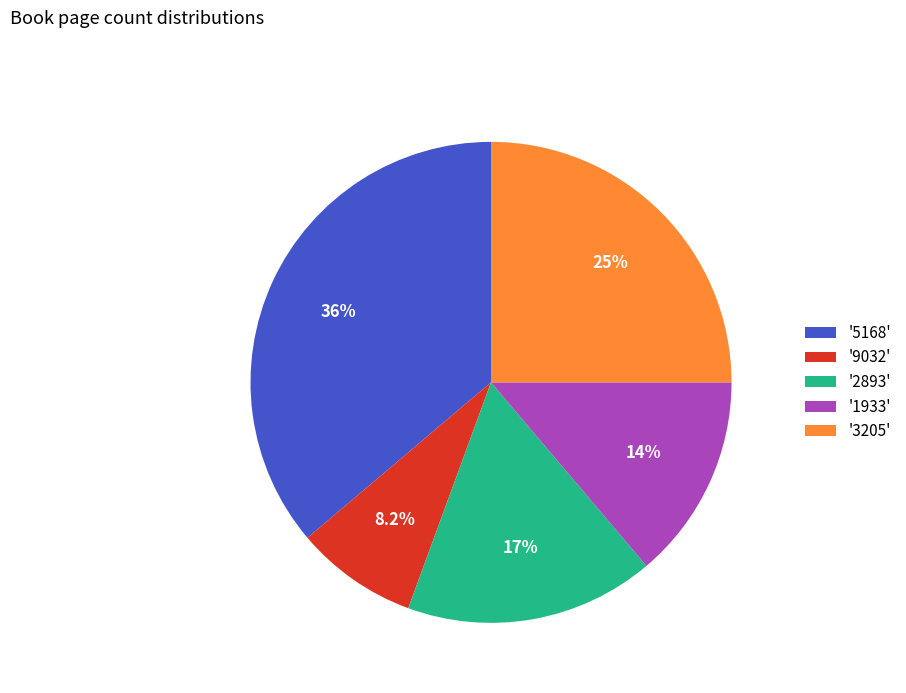

Rank the categories by value from lowest to highest.

'9032', '1933', '2893', '3205', '5168'